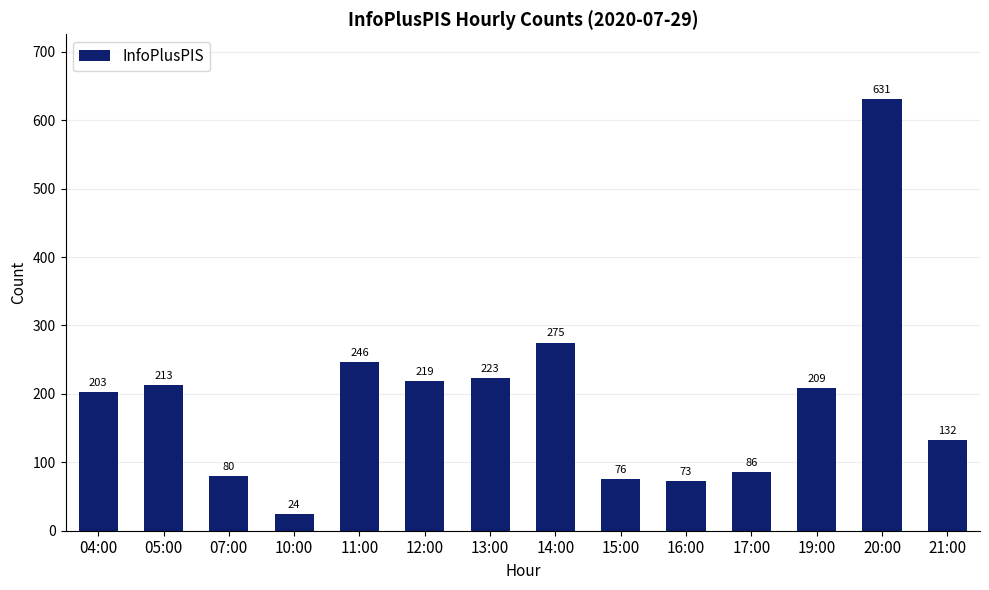

How many bars are there in total?

14